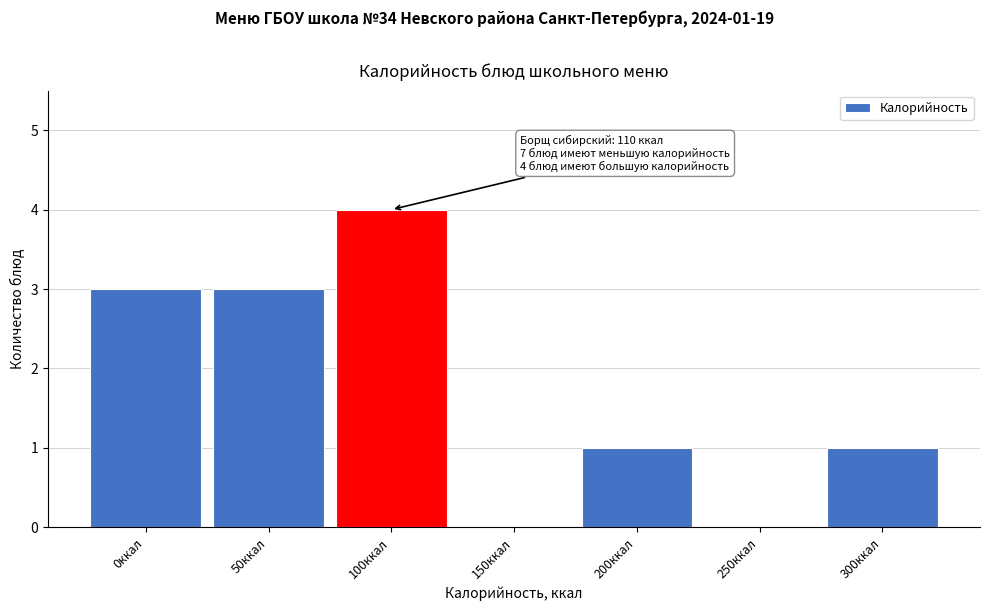

Reading left to right, extract all data points from this chart.

0ккал=3	50ккал=3	100ккал=4	150ккал=0	200ккал=1	250ккал=0	300ккал=1